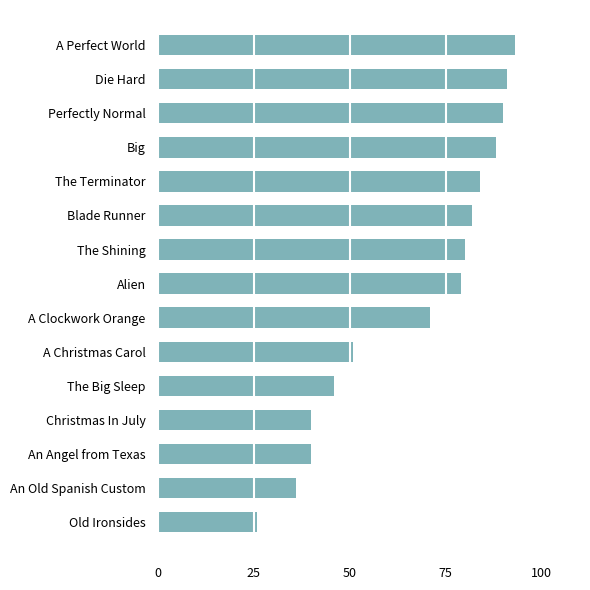

Are the bars horizontal?

Yes